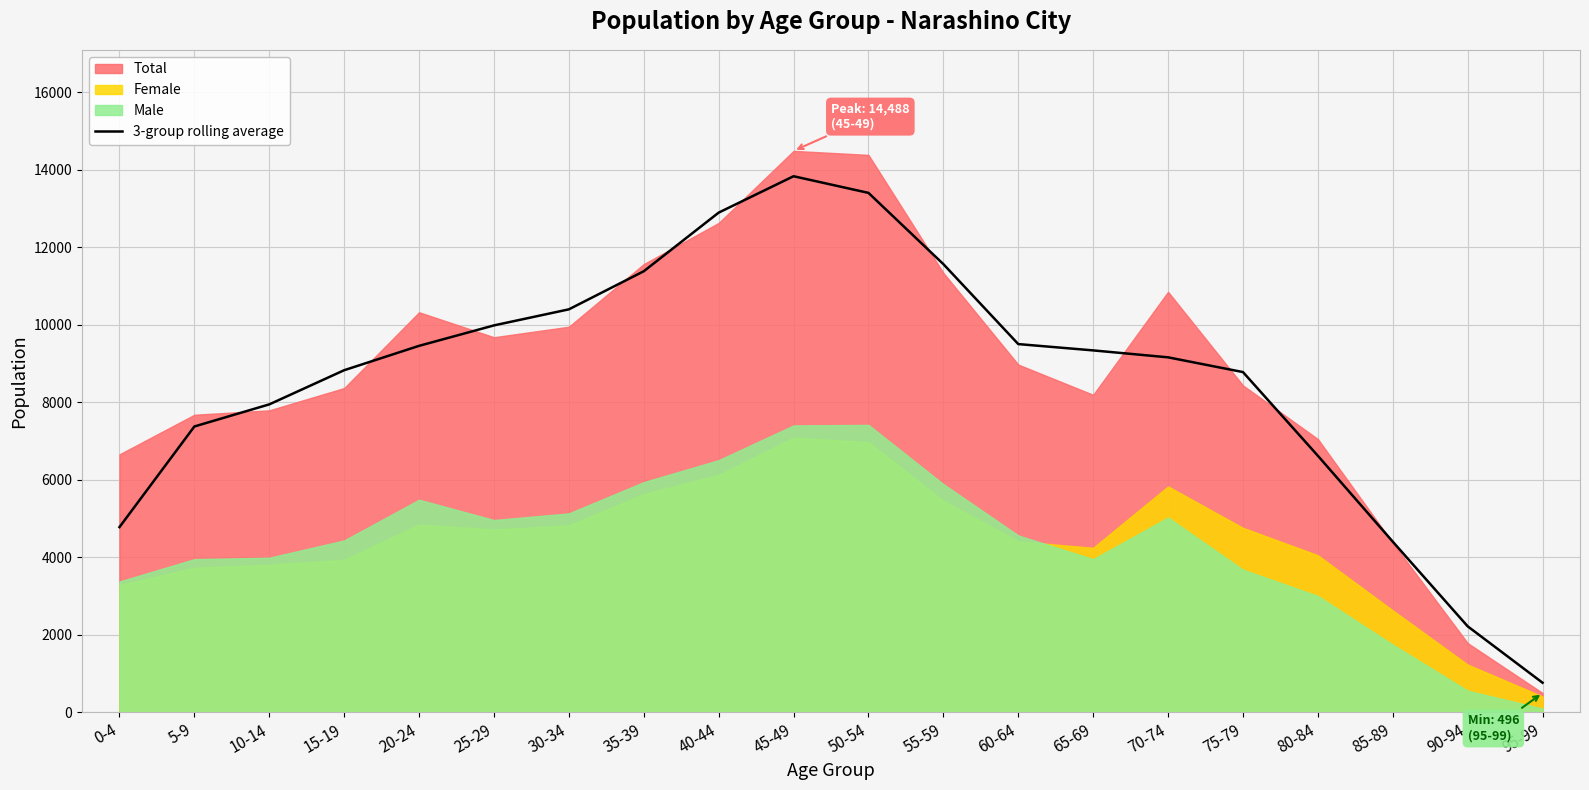

At which category does the chart reach its peak across all series?

45-49